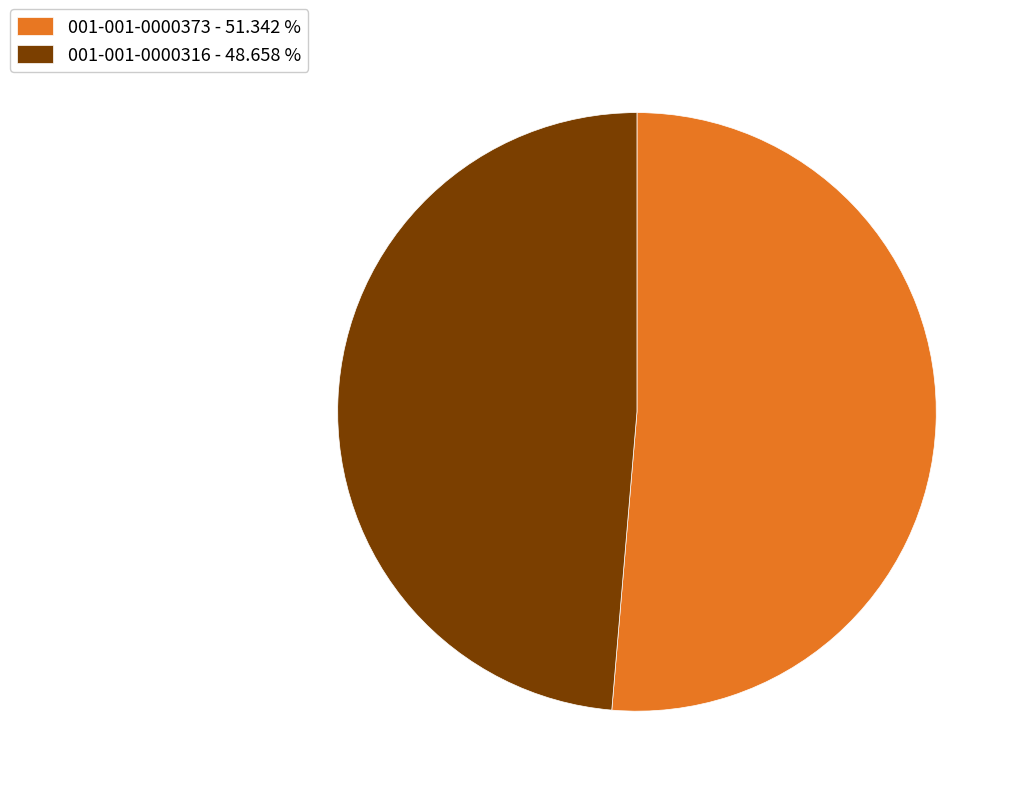

Approximately how many times larger is the value at 001-001-0000316 compared to 001-001-0000373?

0.9